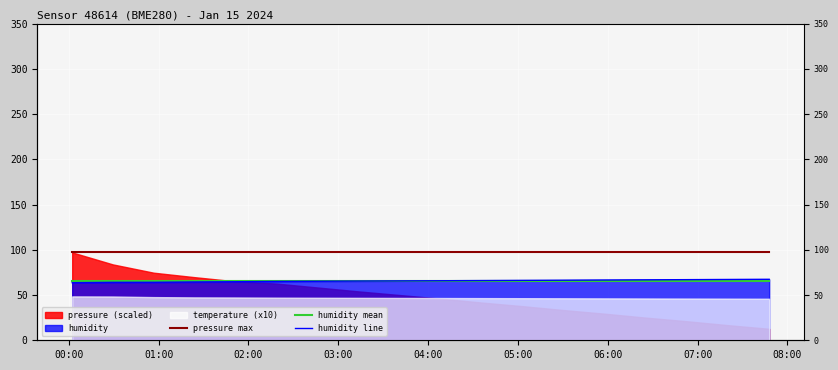

At 05:00, list the series in order from largest to smallest.

pressure max, humidity mean, humidity line